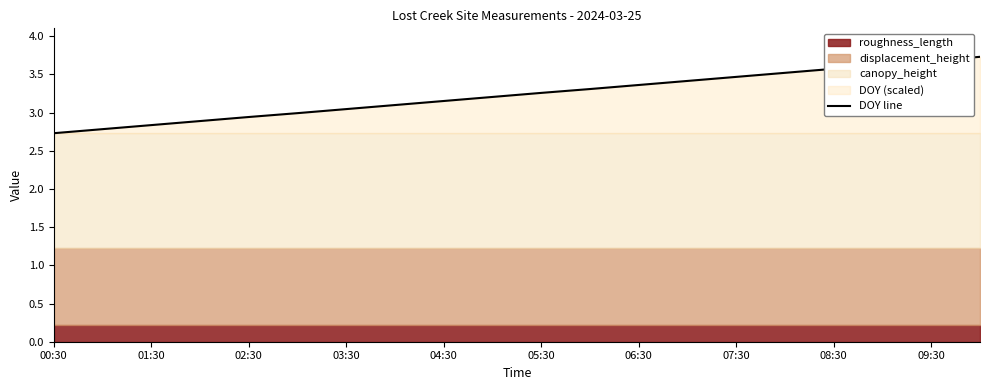

What is the difference between the maximum and minimum values?

1.0